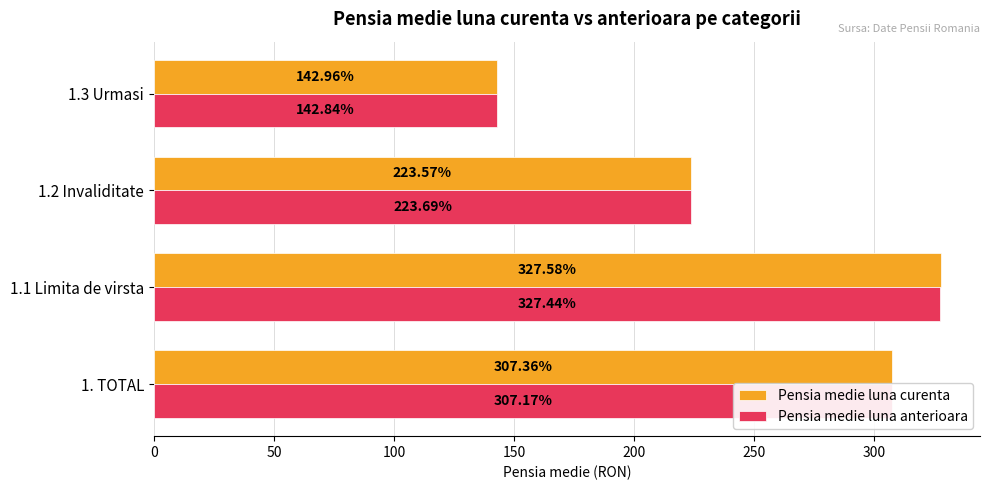

How many distinct data groups are displayed?

2